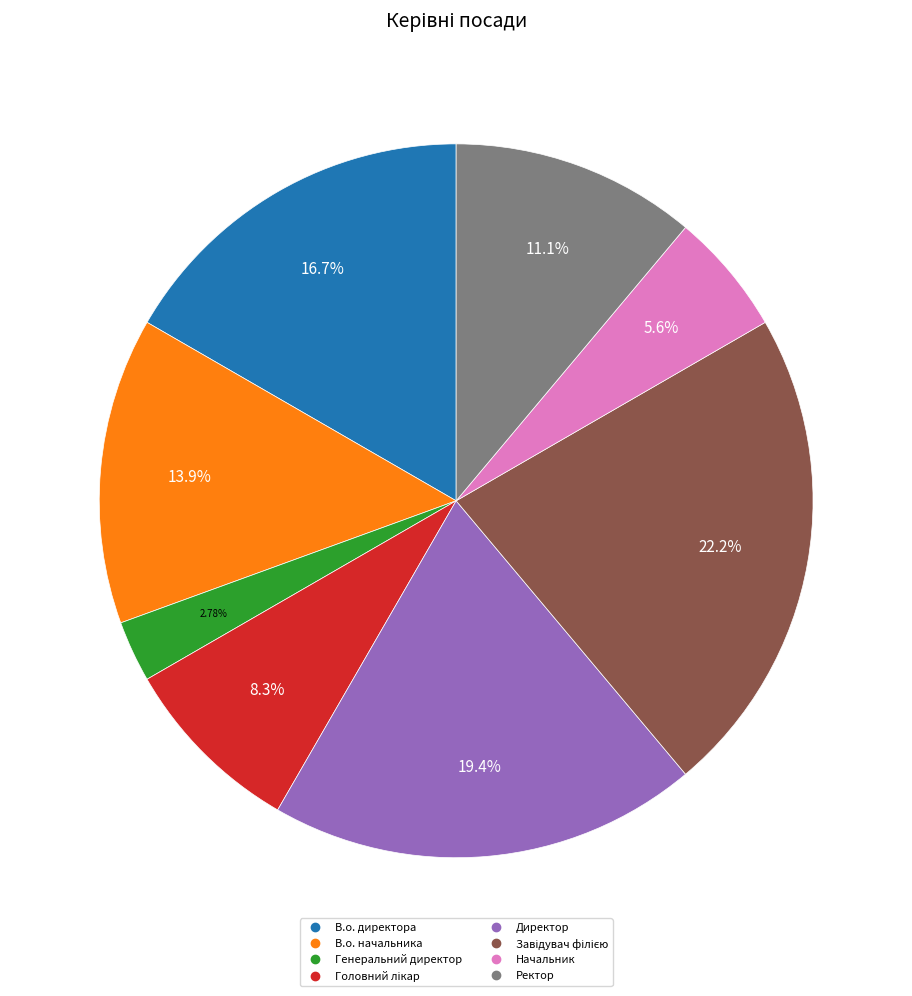

Which category has the smallest portion of the pie?

Генеральний директор